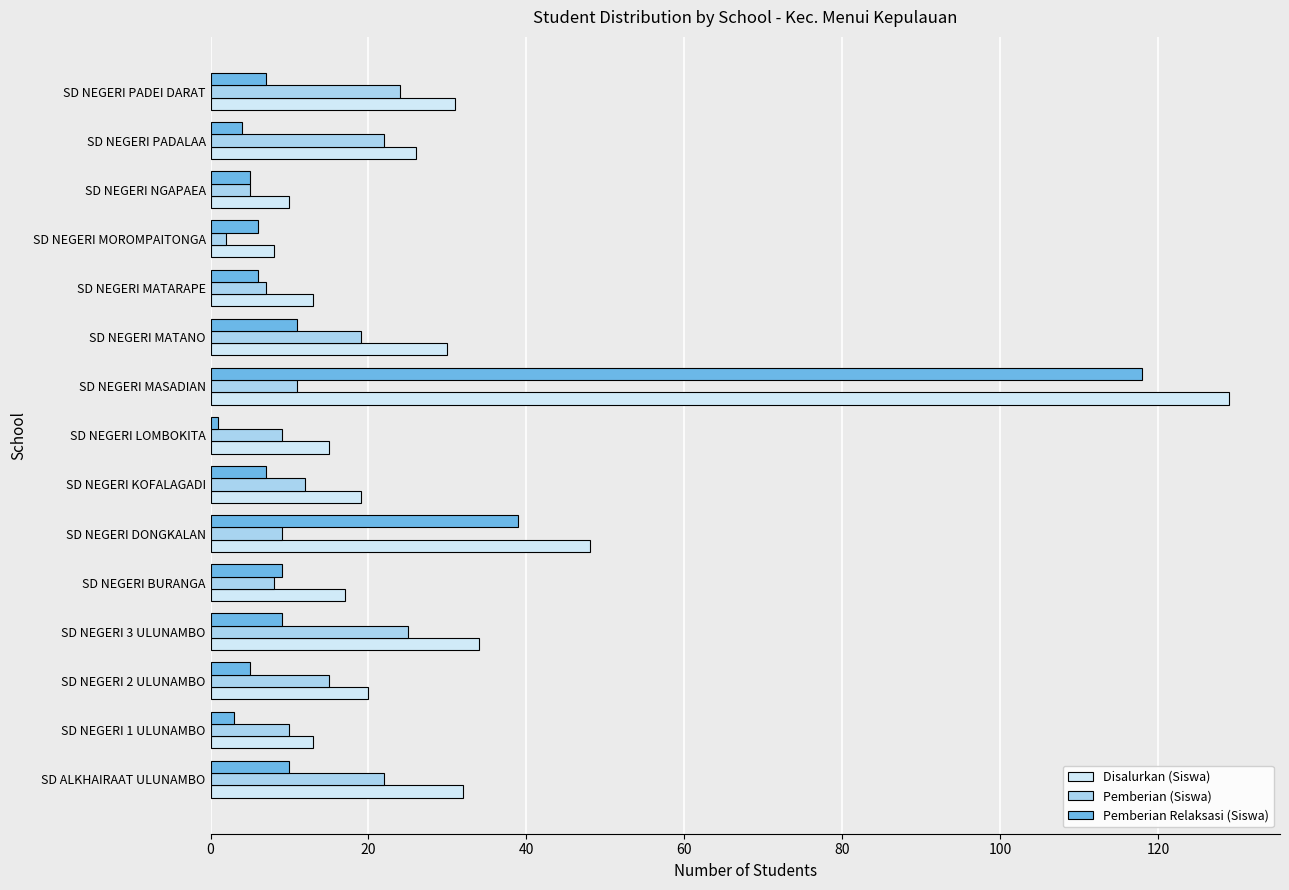

Read the Pemberian (Siswa) value at SD NEGERI MATARAPE.

7